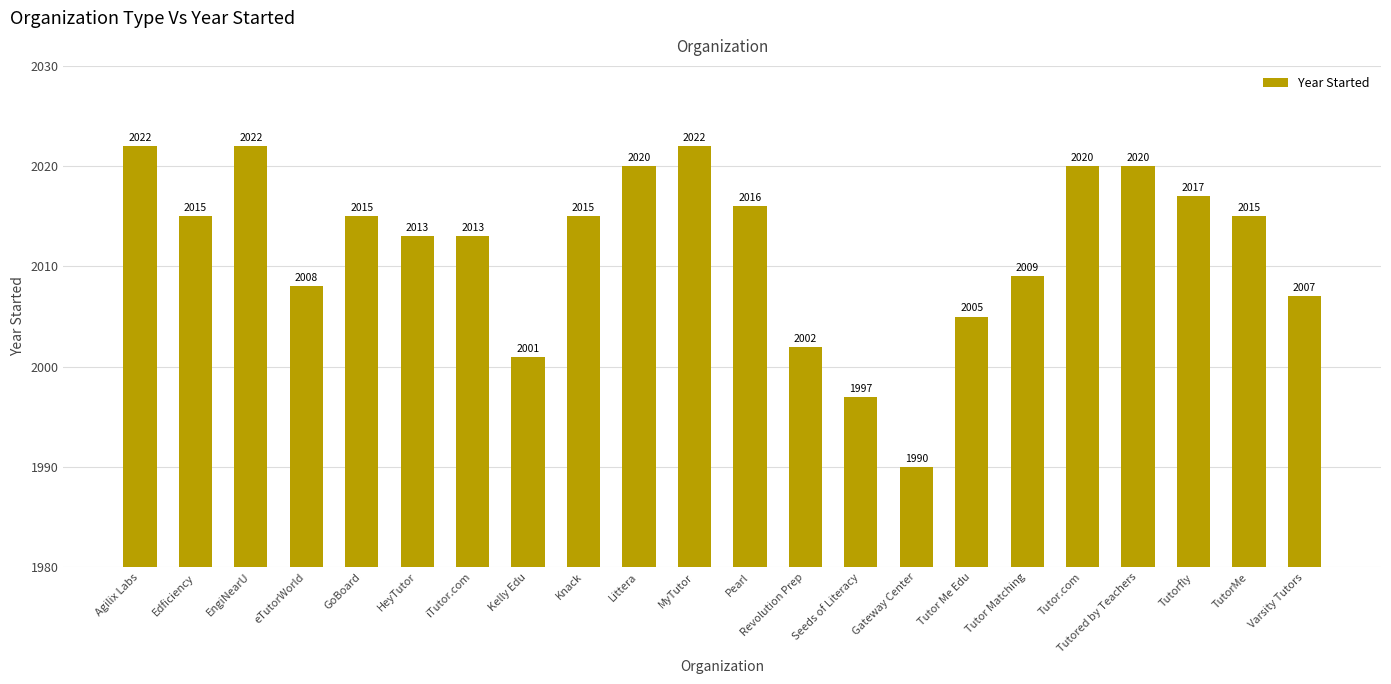

Reading left to right, transcribe all the data shown in this chart.

2022	2015	2022	2008	2015	2013	2013	2001	2015	2020	2022	2016	2002	1997	1990	2005	2009	2020	2020	2017	2015	2007